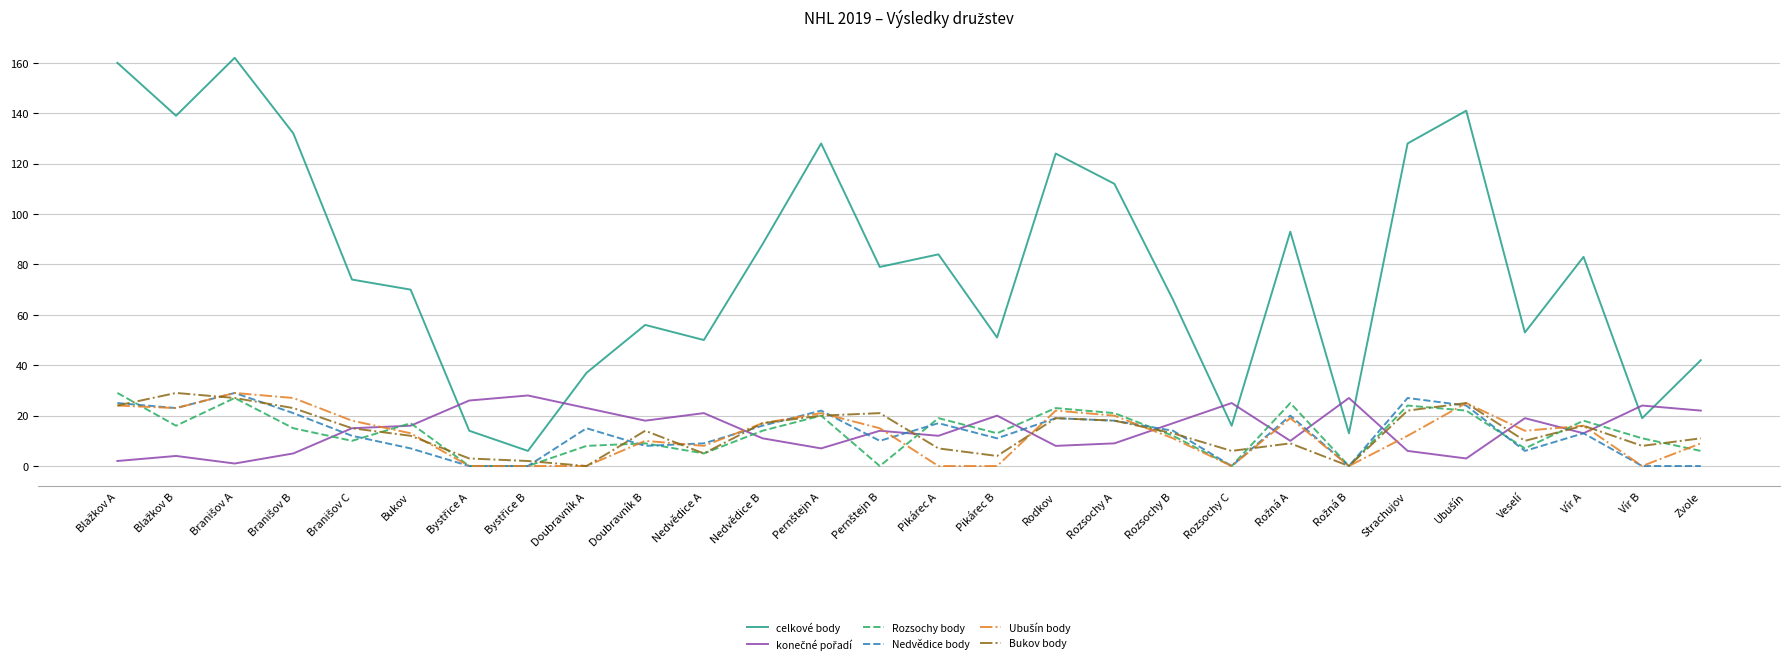

What is the total value across all series at Doubravník A?

83